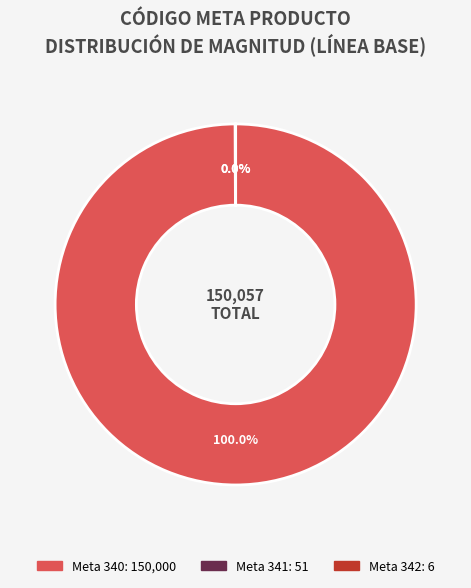

Does any single category account for the majority?

Yes